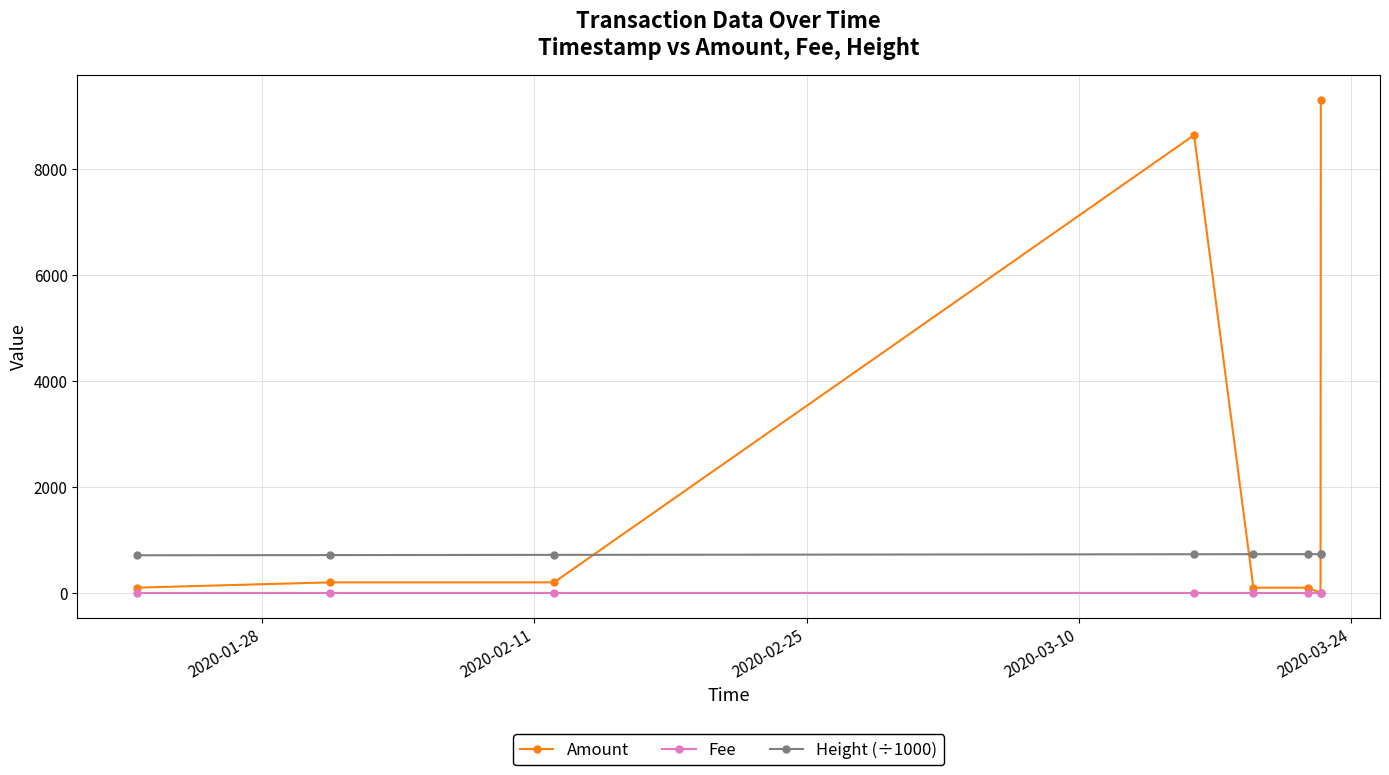

List the series in order of their peak value, highest first.

Amount, Height (÷1000), Fee